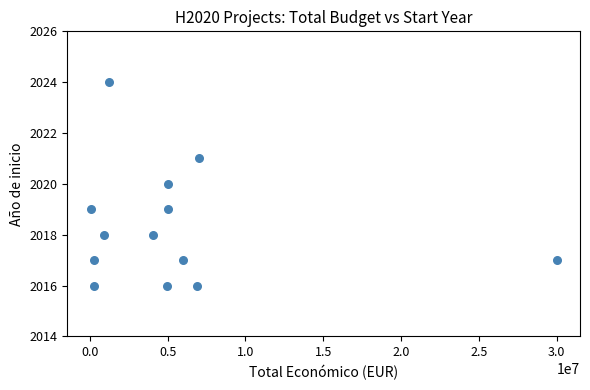

What is the range of X values (max minus min)?

29949528